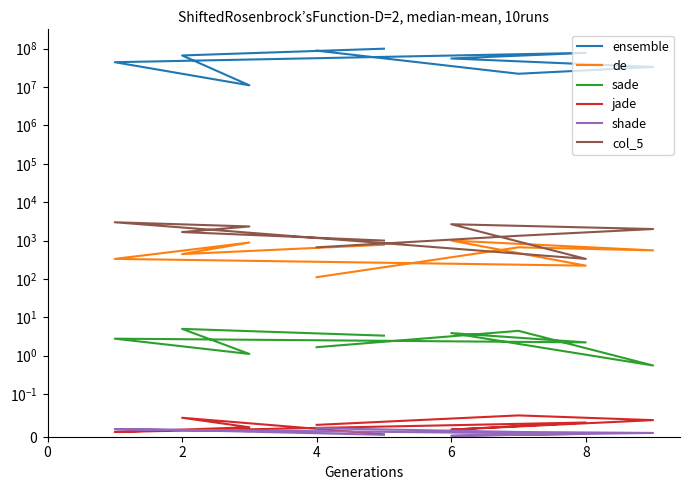

At how many categories does at least one series exceed 59589670?

4